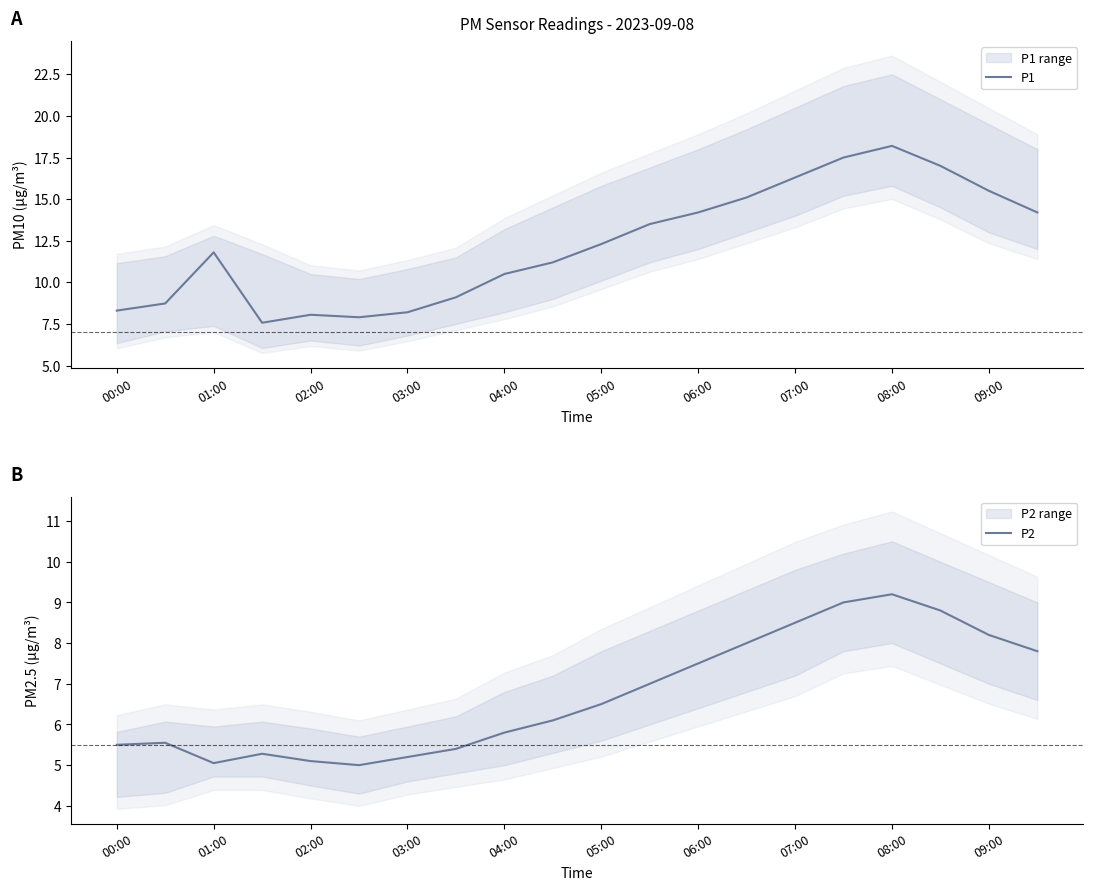

Is it true that P1 equals 3.5 at 01:00?

False